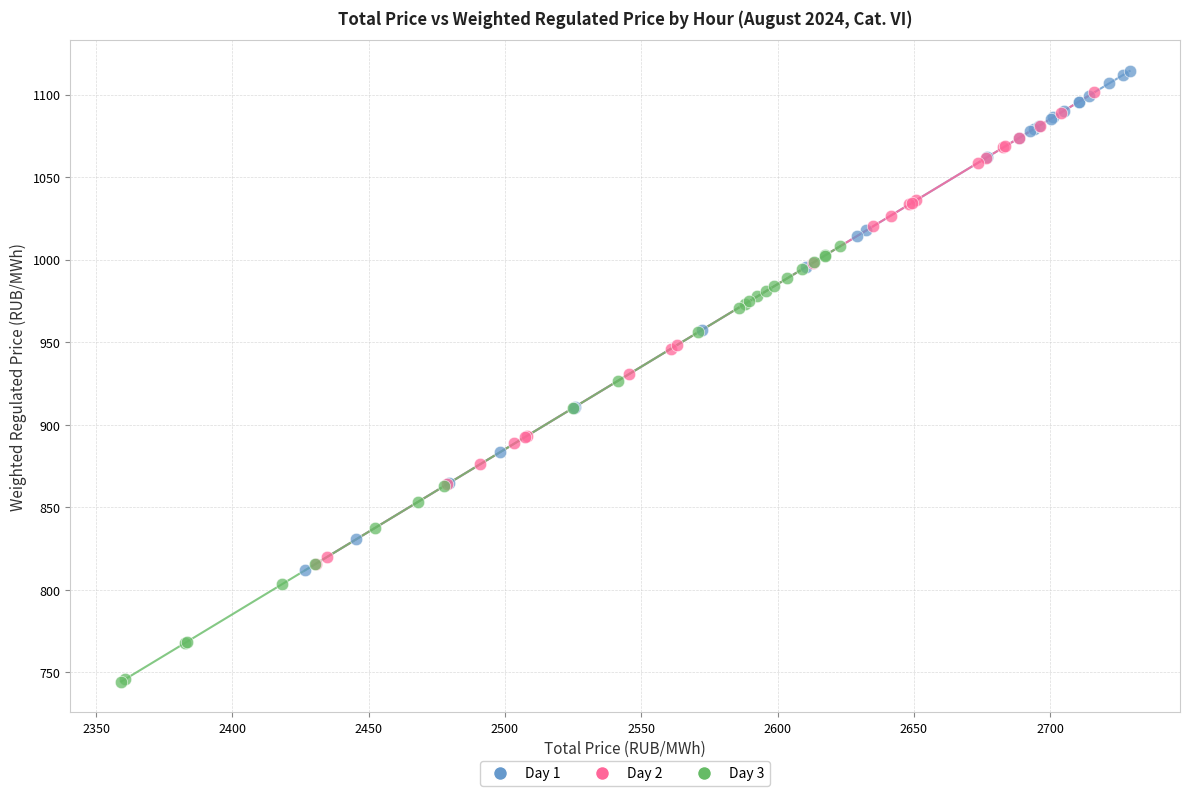

Which series has the largest Y range (max minus min)?

Day 1